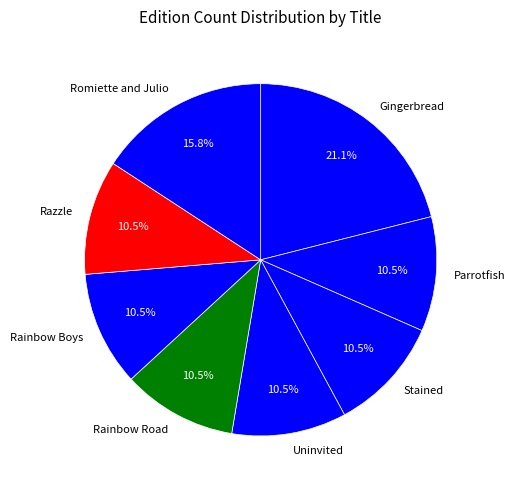

To the nearest percent, what is the difference between the Rainbow Boys and Stained slice percentages?

0%